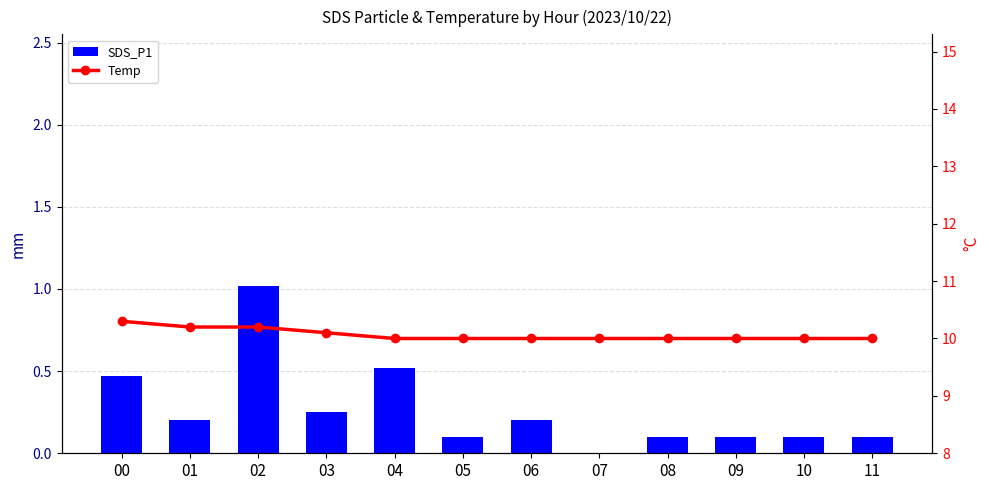

The value of Temp at 10 is 10.0. True or false?

True